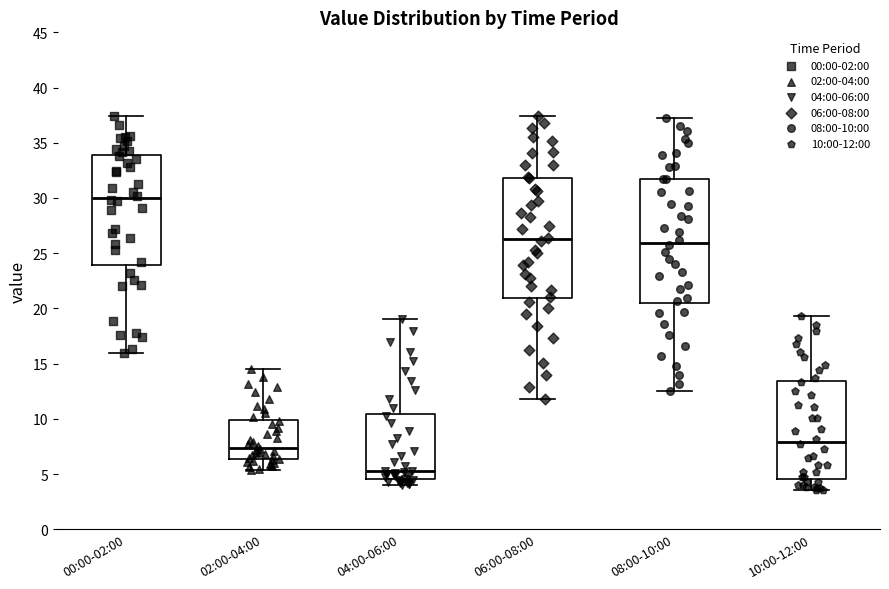

Which box has the lowest median line?

04:00-06:00